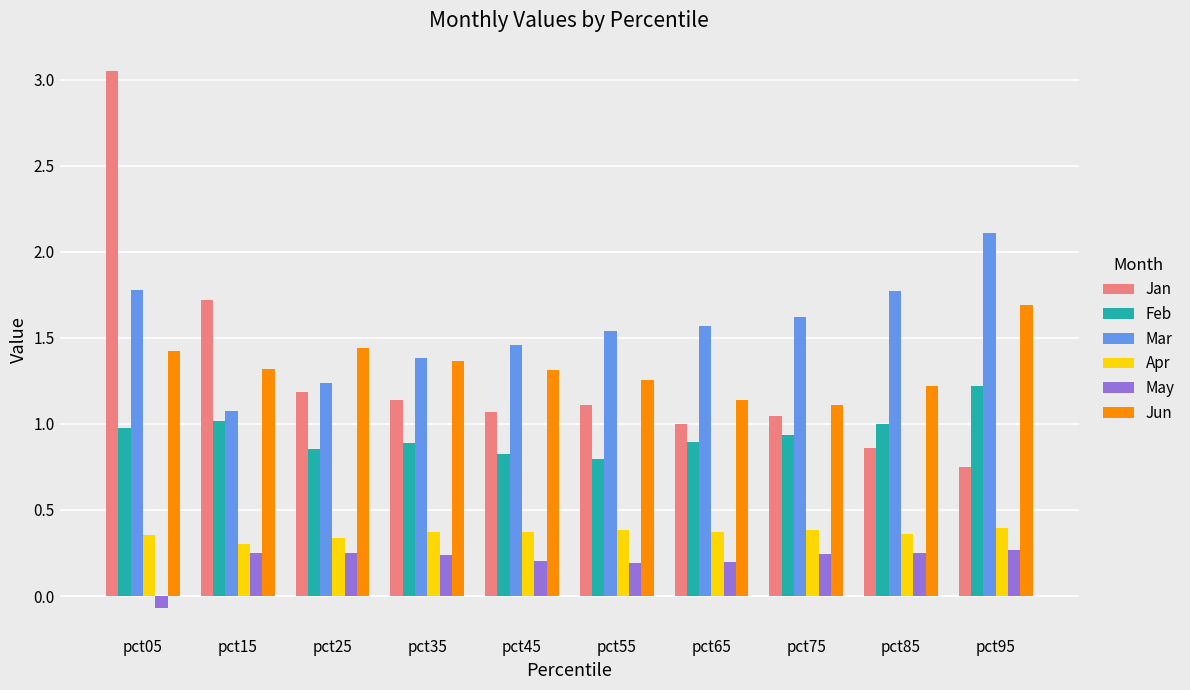

Does the chart contain stacked bars?

No